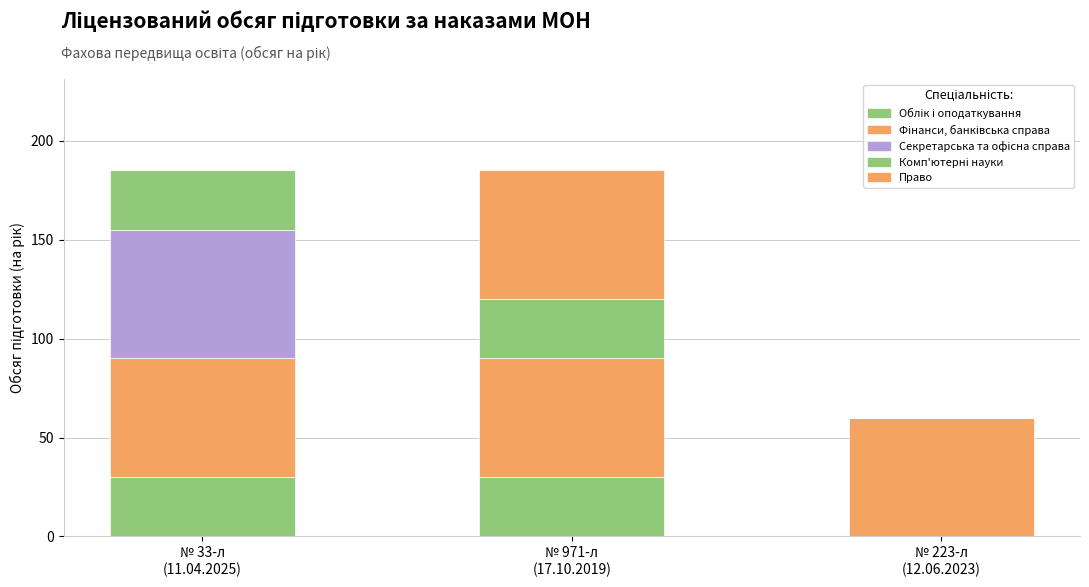

What is the average value of the Секретарська та офісна справа series?

22